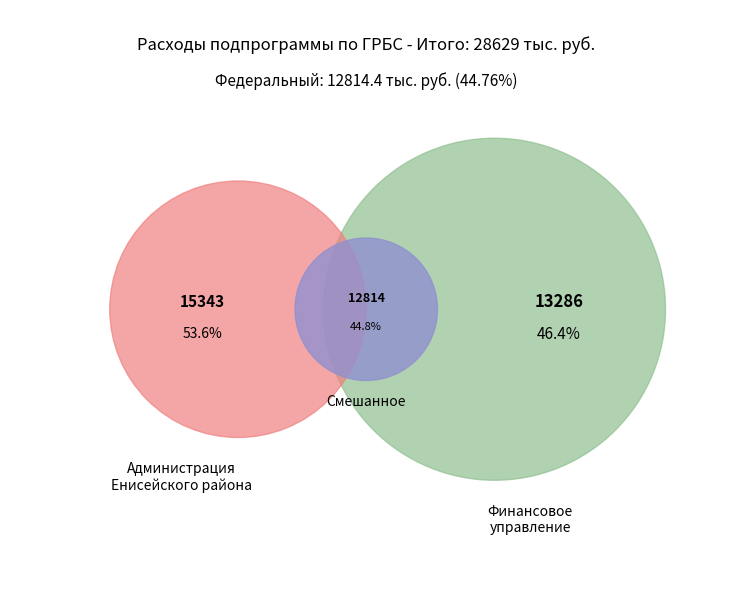

True or false: районный accounts for 1% of the total.

False